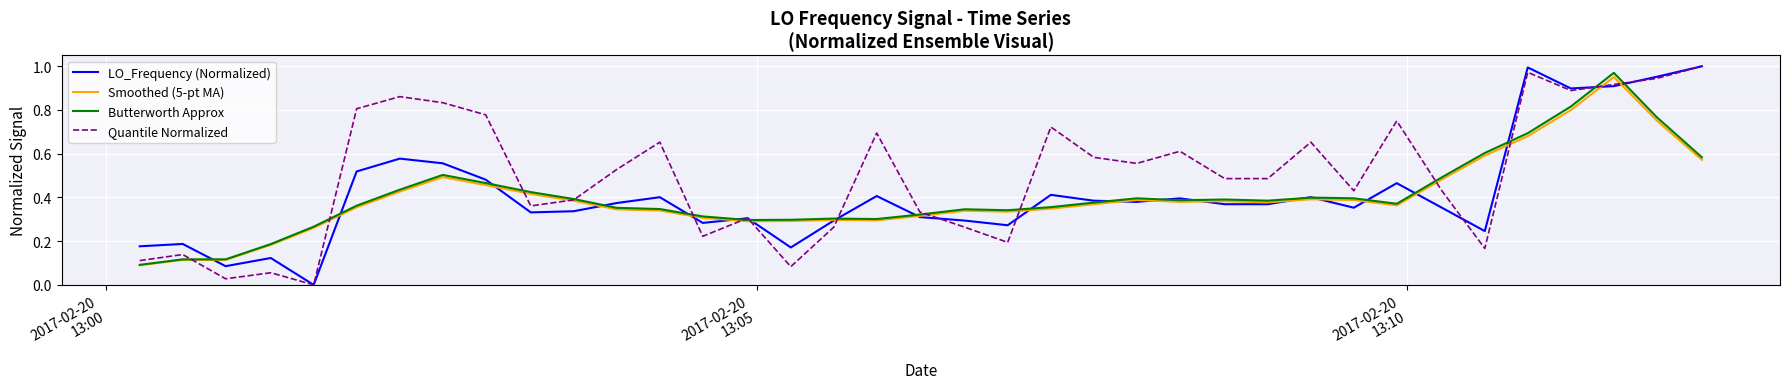

Which series has the largest total across all categories?

Quantile Normalized